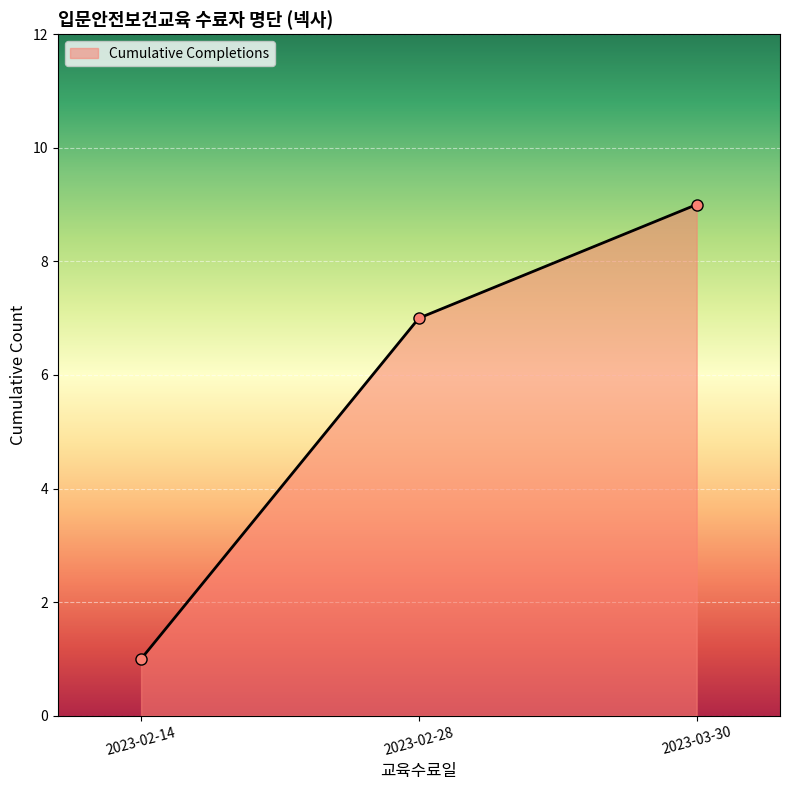

Between 2023-02-14 and 2023-03-30, which is larger?

2023-03-30